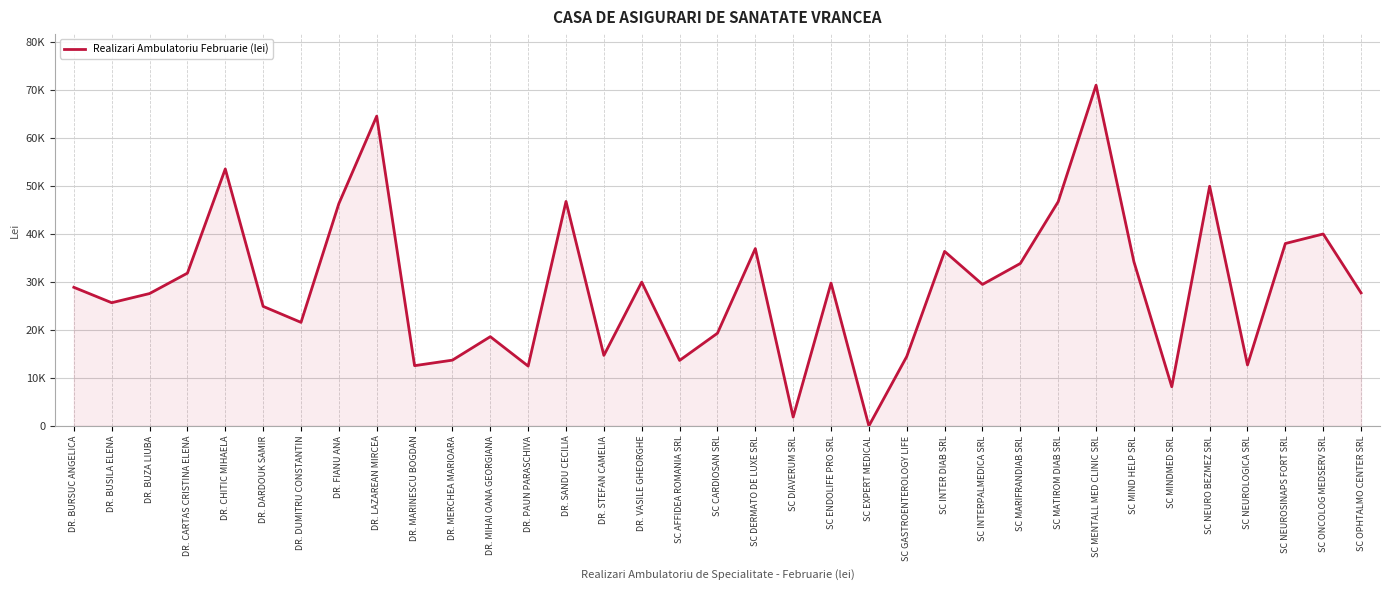

Does the chart display data point markers on the line(s)?

No